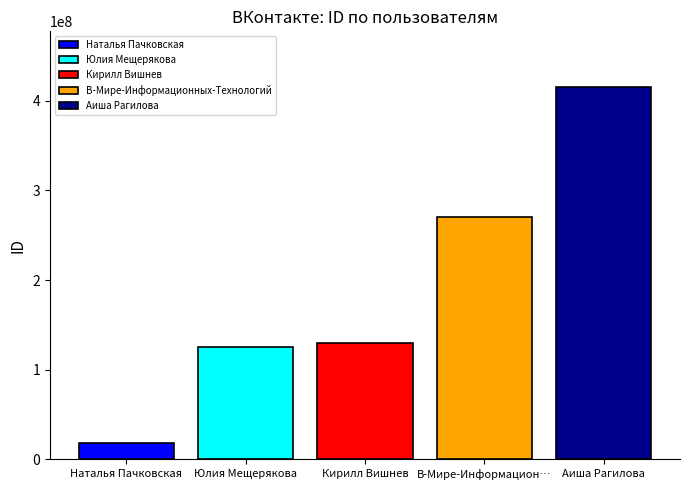

True or false: В-Мире-Информационных-Технологий has a value of 269830831 at Кирилл Вишнев.

True